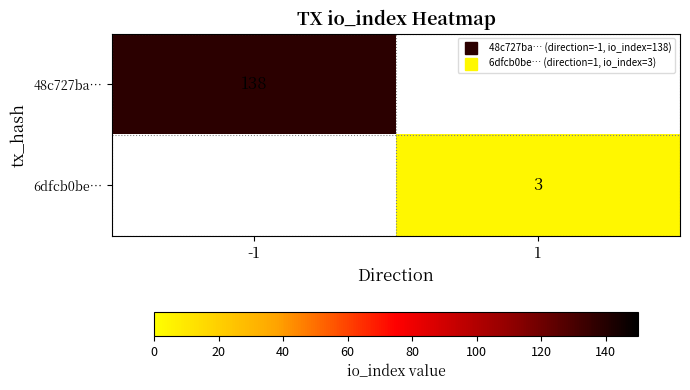

Rank the categories by 6dfcb0be… value from lowest to highest.

-1, 1